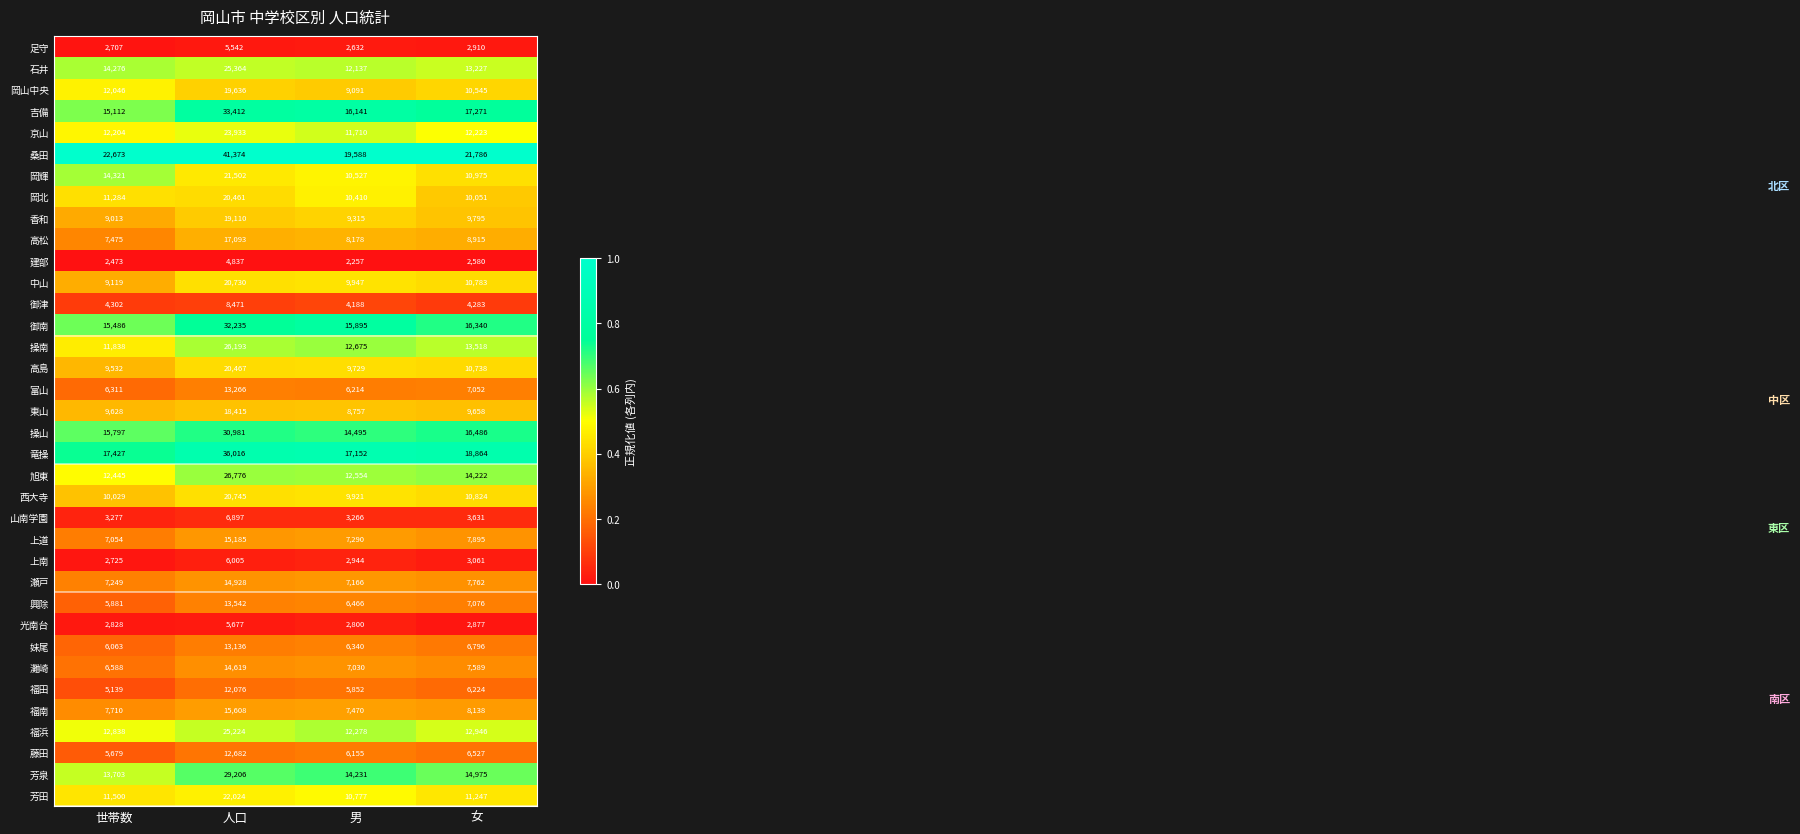

Between 人口 and 男, which series saw the biggest shift?

桑田